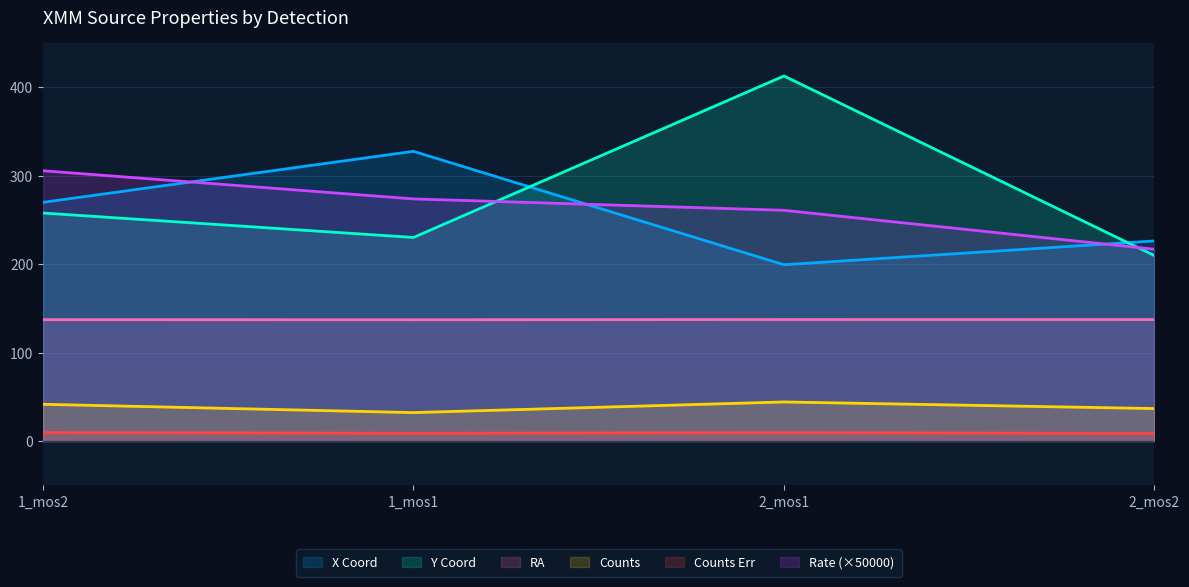

What is the sum of all rate values?

1057.0